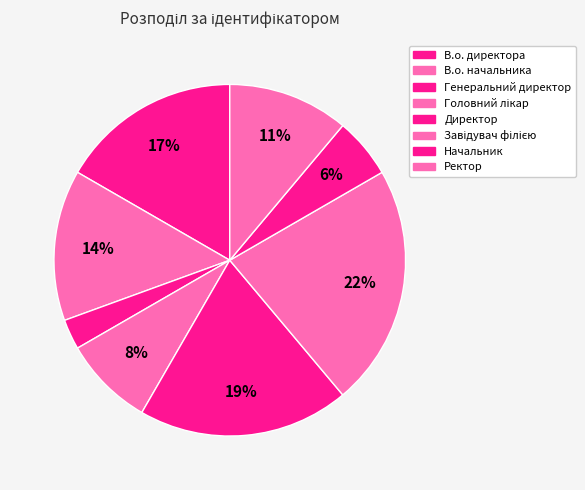

What is the ratio of the value at Генеральний директор to the value at Директор?

0.1